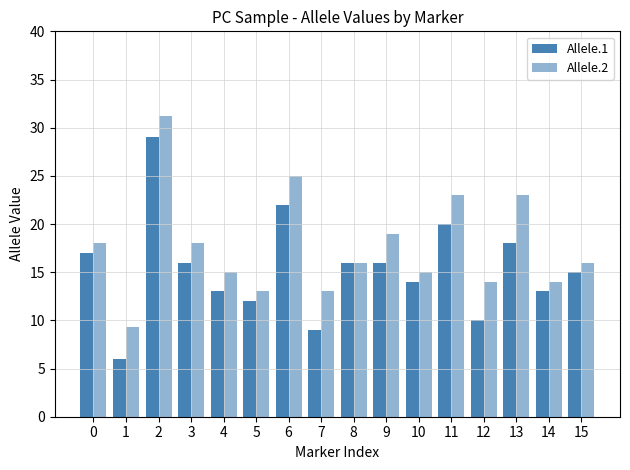

How many distinct data groups are displayed?

2